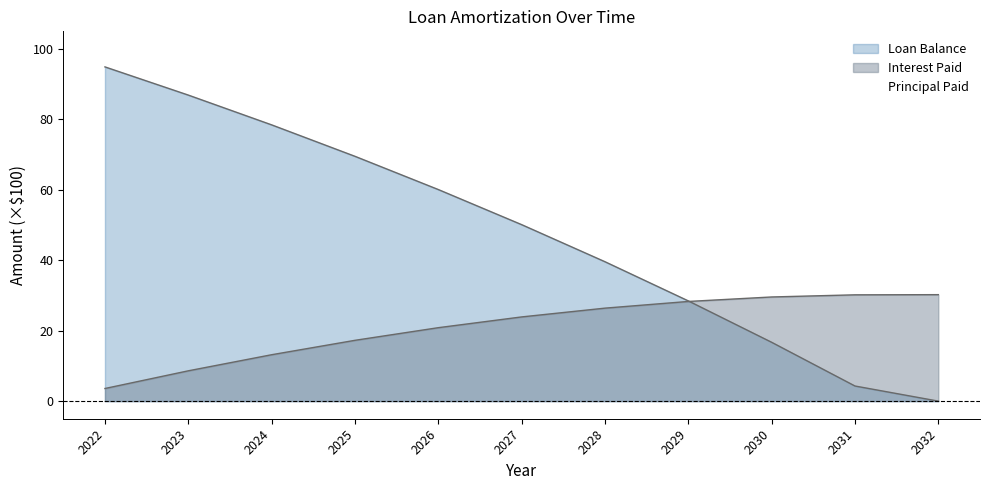

Is the value of Interest Paid at 2025 greater than the value of Principal Paid at 2027?

No